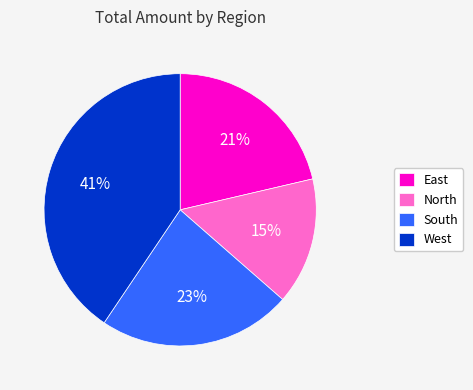

To the nearest percent, what percentage of the pie is East?

21%